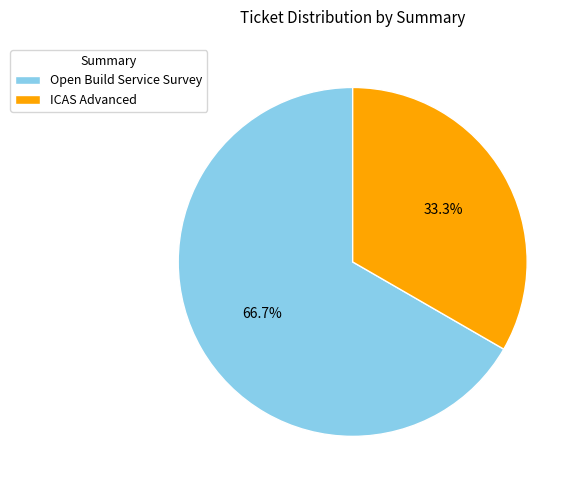

What is the largest slice in the pie chart?

Open Build Service Survey